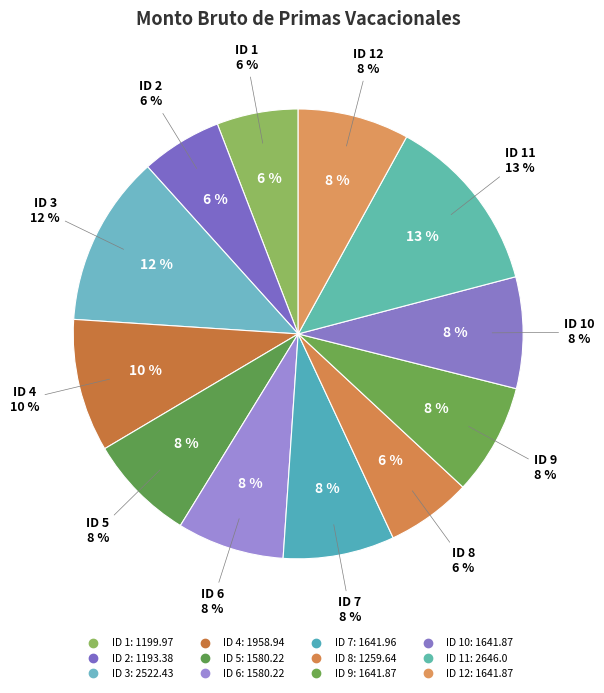

What percentage is the ID 5 slice, to the nearest percent?

8%